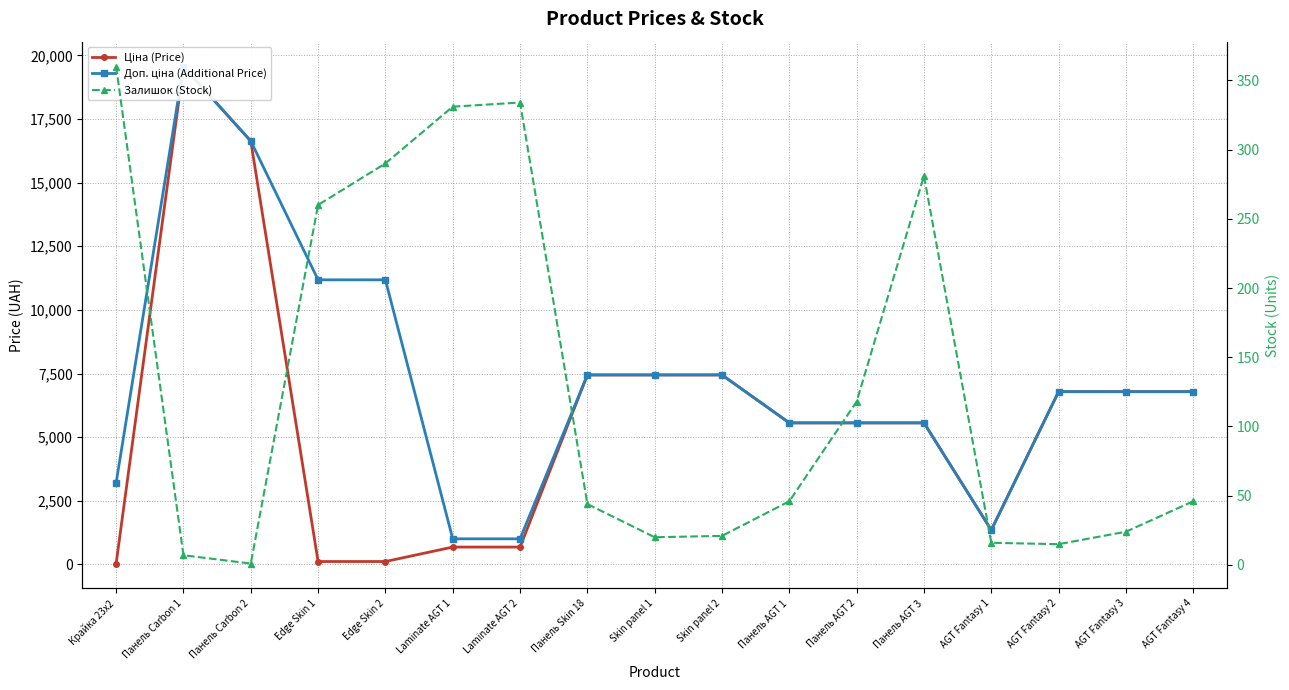

What position from the right is Панель Carbon 1?

16